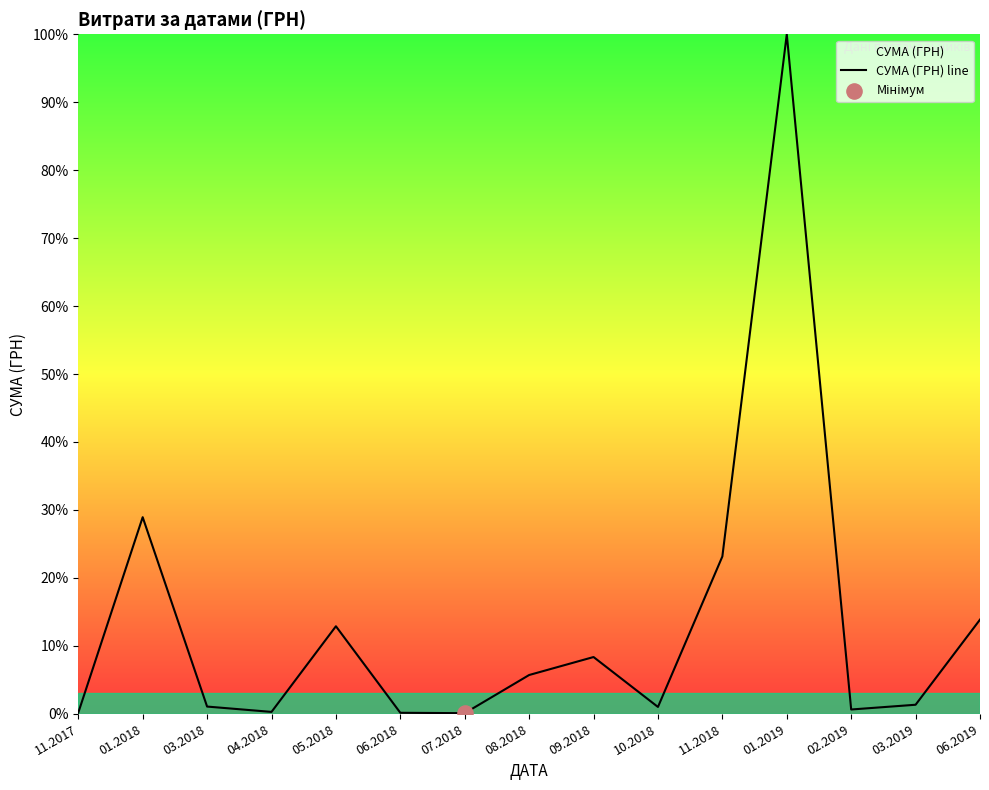

Between 08.2018 and 07.2018, which is larger?

08.2018